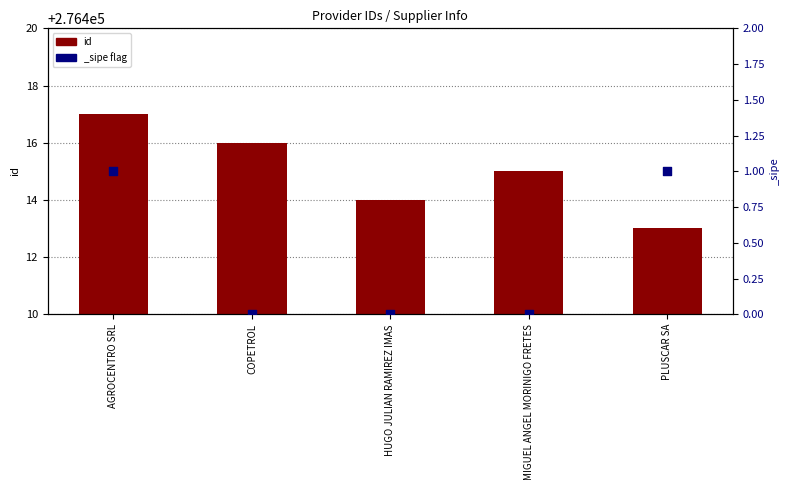

What is the ratio of the value at AGROCENTRO SRL to the value at PLUSCAR SA?

1.0